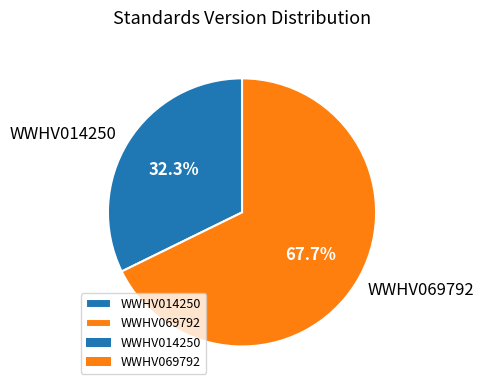

True or false: WWHV014250 accounts for 32% of the total.

True